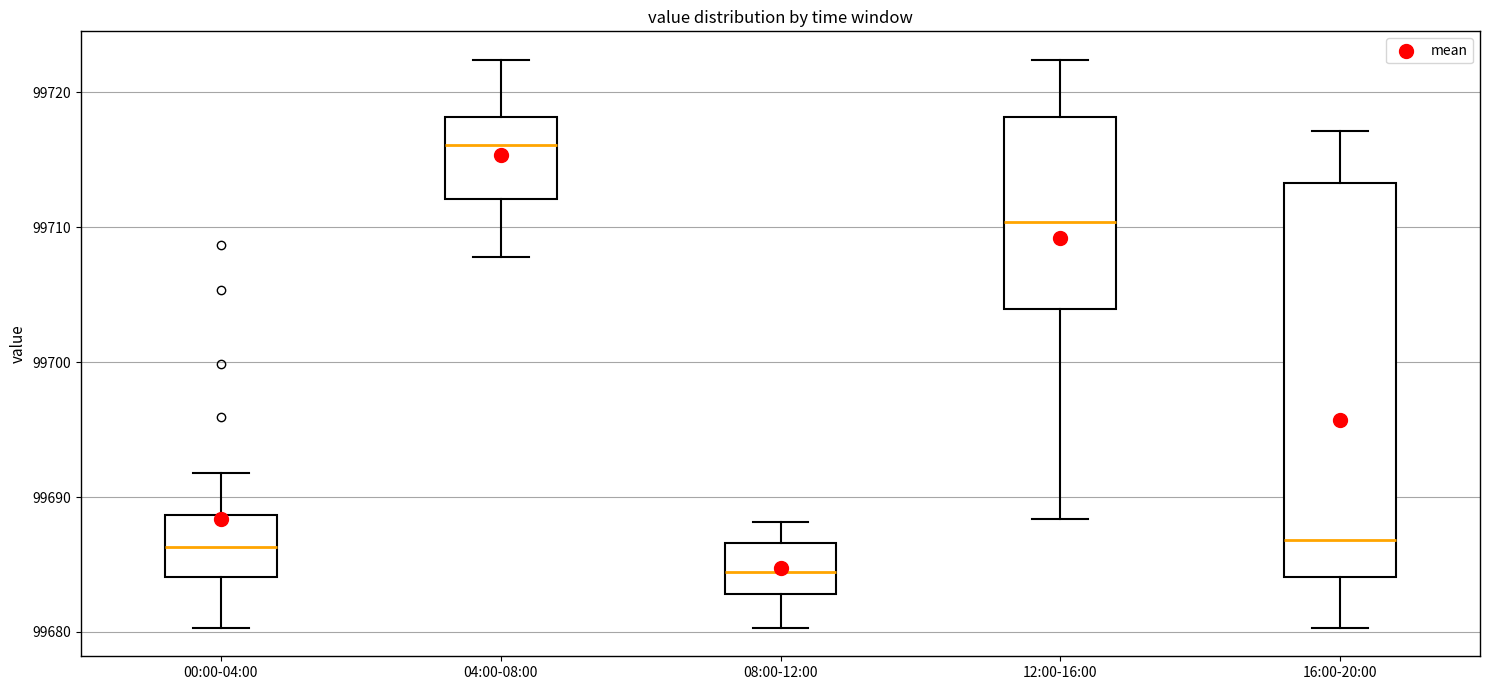

Which box is the tallest, from its lower edge to its upper edge?

16:00-20:00